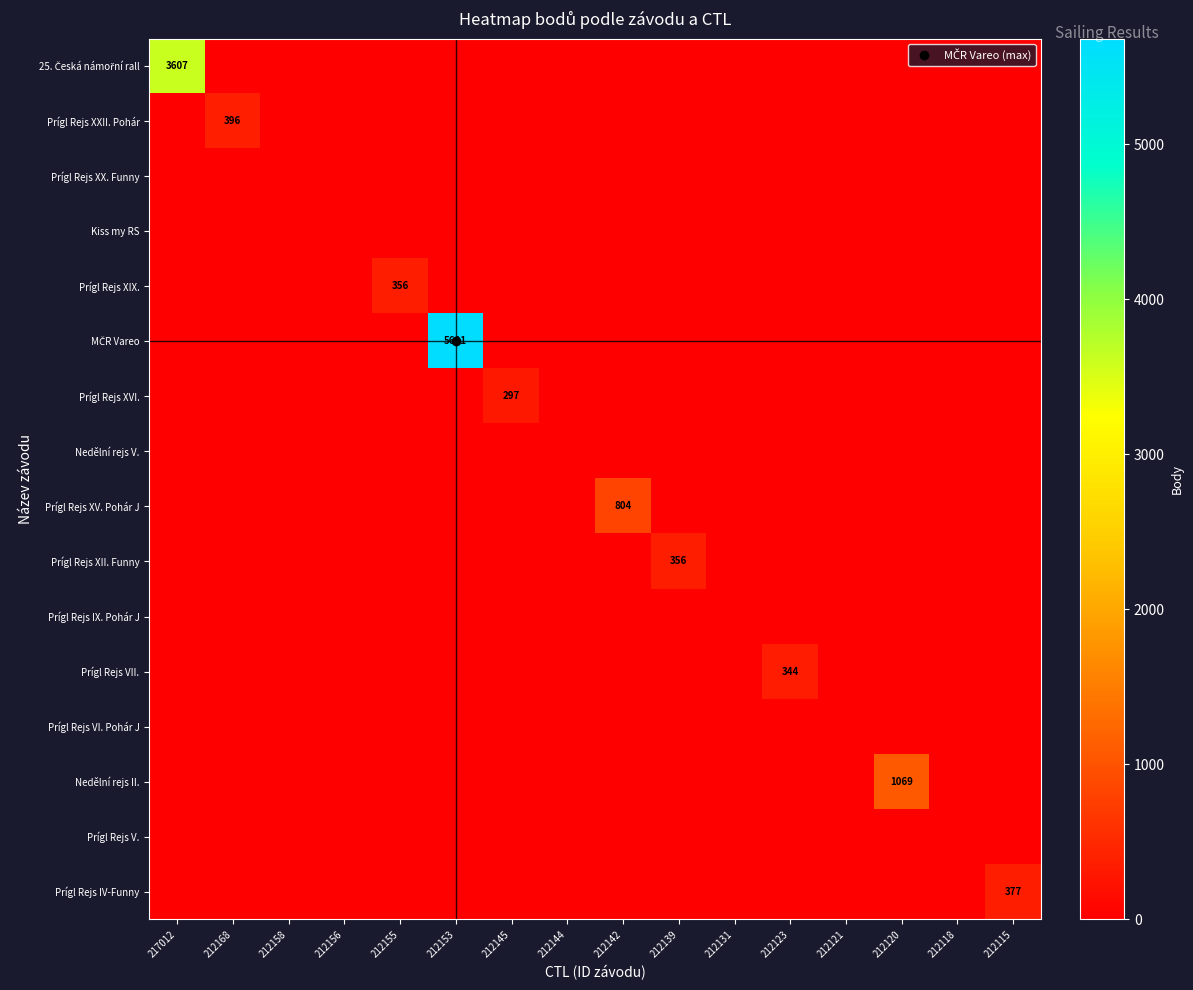

Which label corresponds to the smallest value in the chart?

212168